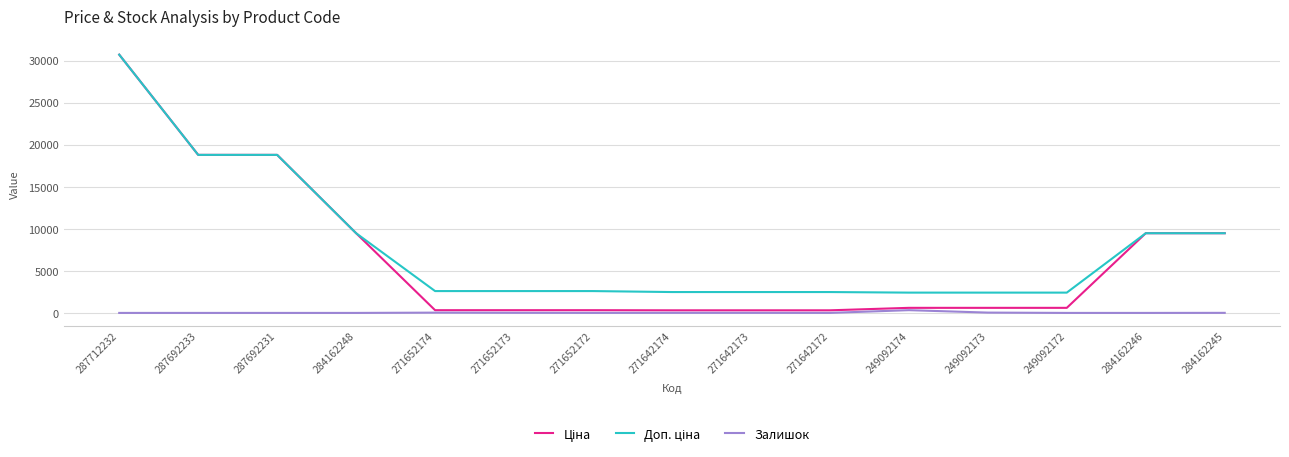

Is it true that Залишок equals 0.0 at 287692233?

True